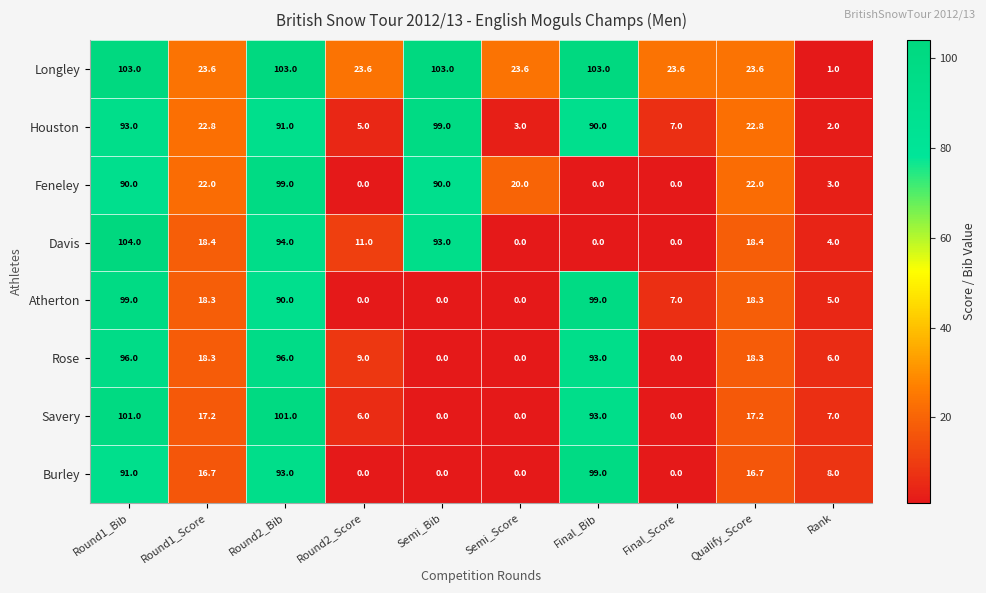

Between Semi_Bib and Final_Score, which series saw the biggest shift?

Davis